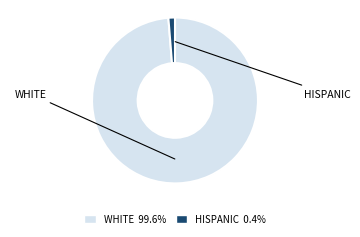

Rank the categories by value from highest to lowest.

WHITE, HISPANIC